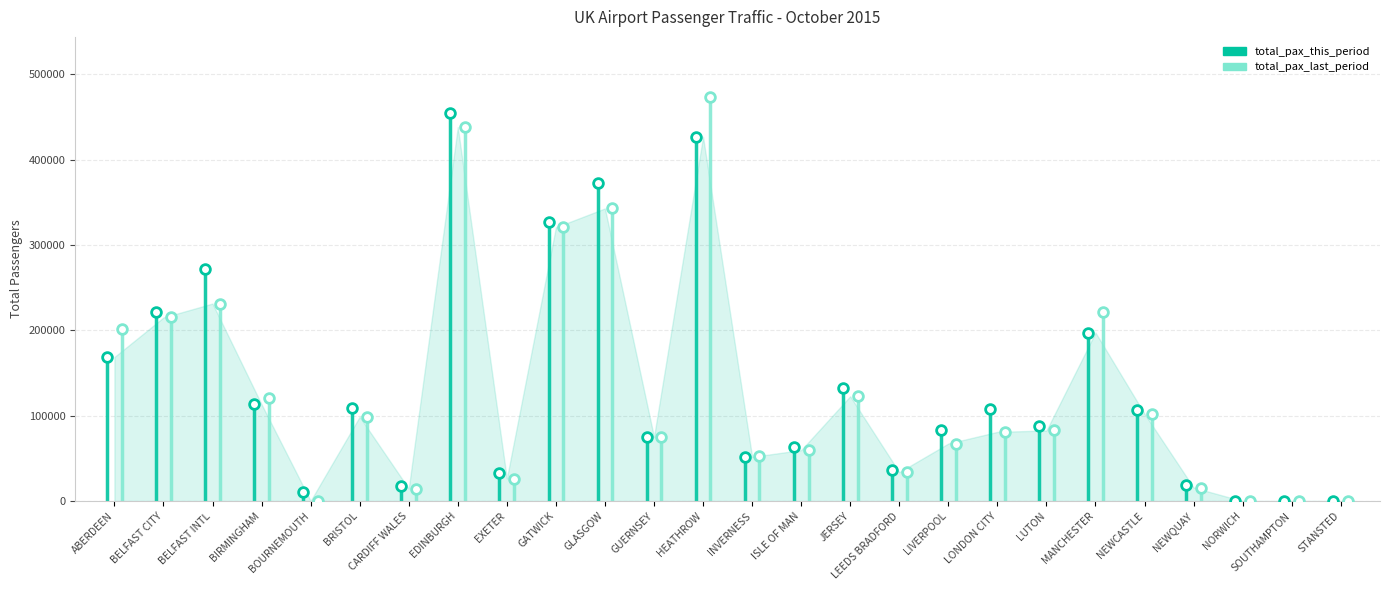

The total_pax_last_period series shows 47951 at 15. True or false?

False